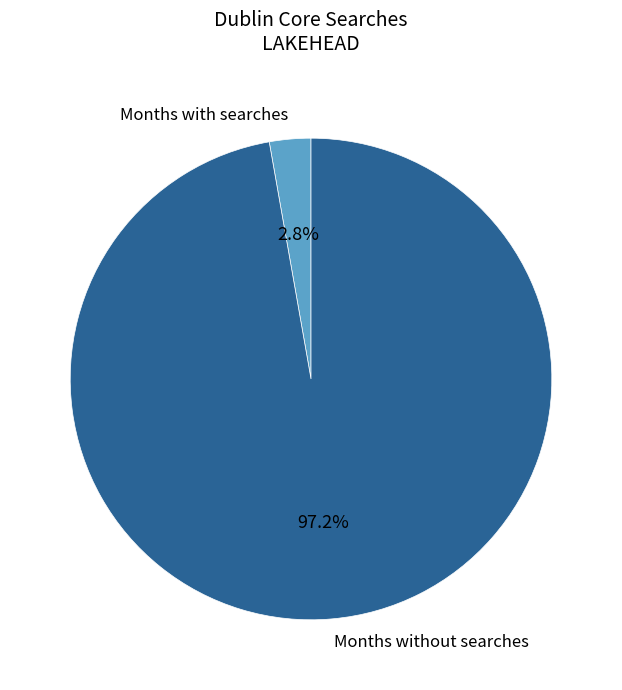

Rank the categories by value from lowest to highest.

Months with searches, Months without searches